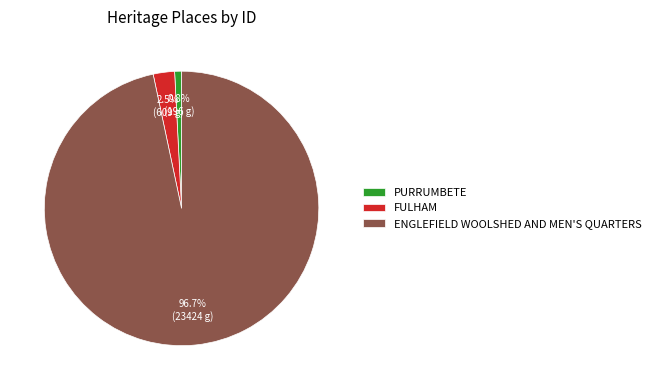

True or false: ENGLEFIELD WOOLSHED AND MEN'S QUARTERS accounts for 97% of the total.

True